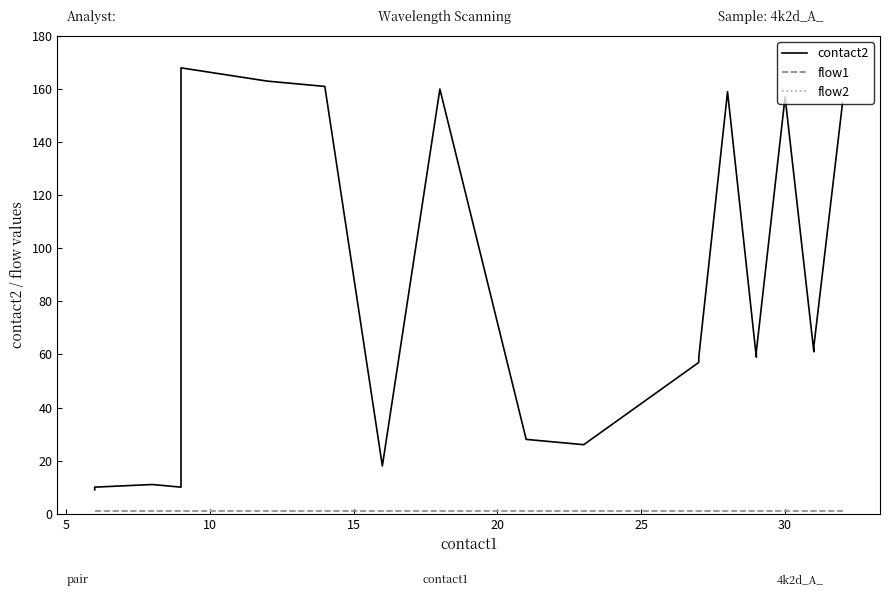

The value of flow1 at 10 is 1. True or false?

True